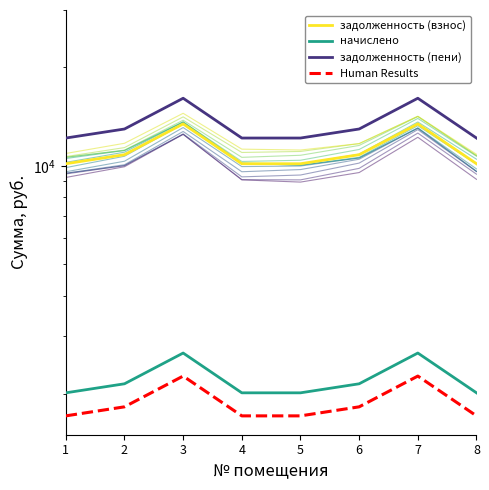

What is the value of the задолженность (взнос) point at the 8th from the left?

10143.6